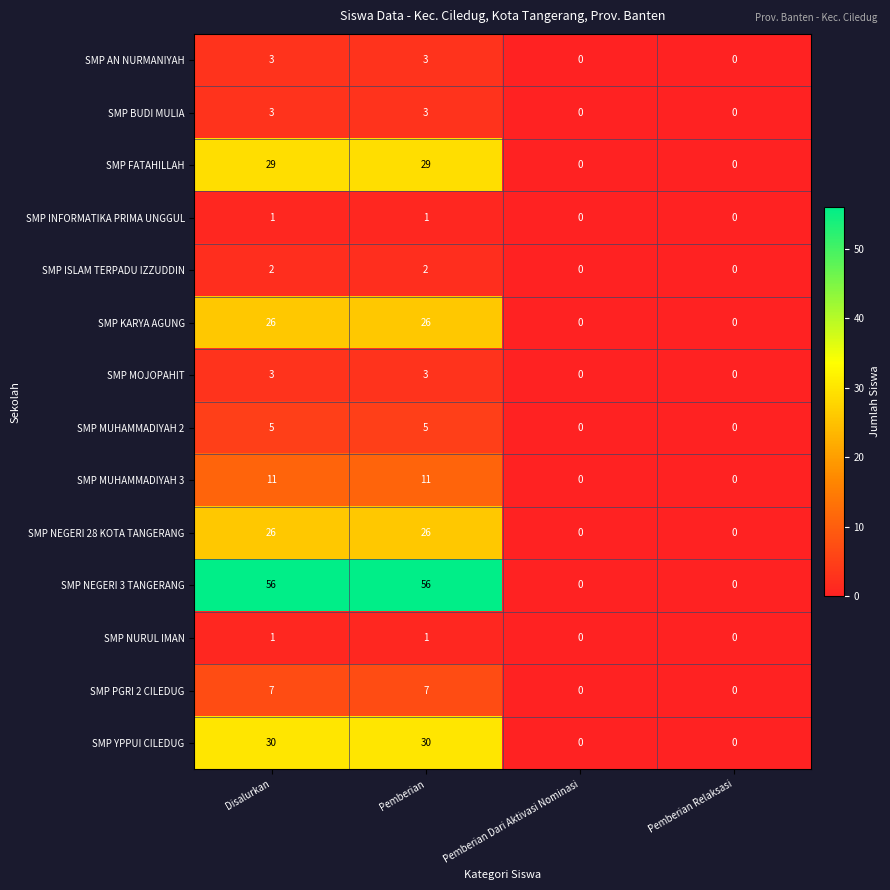

How many data points does each series have?

4